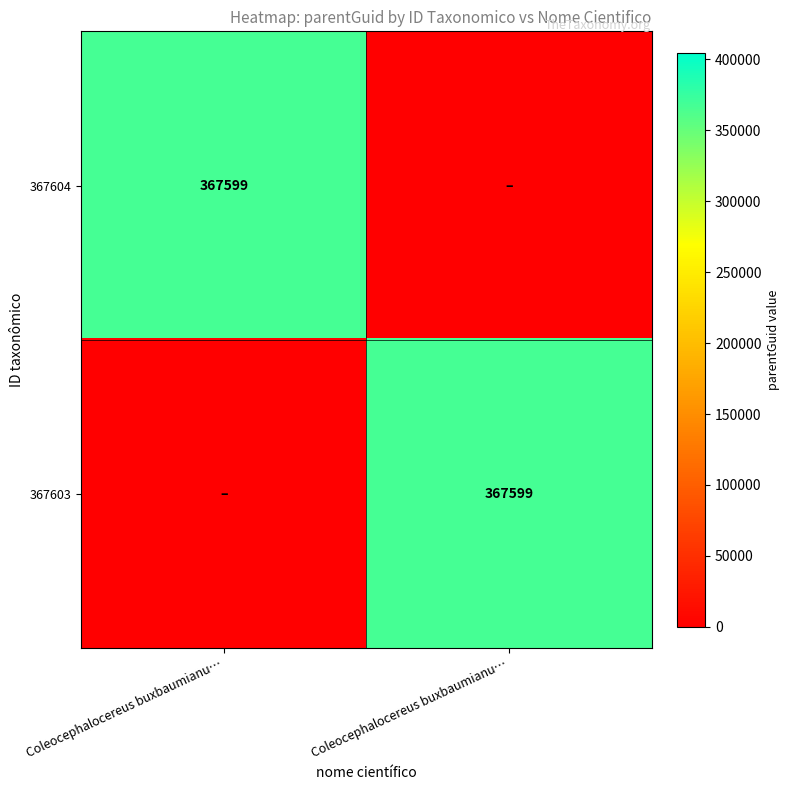

Which series has the largest total across all categories?

367604